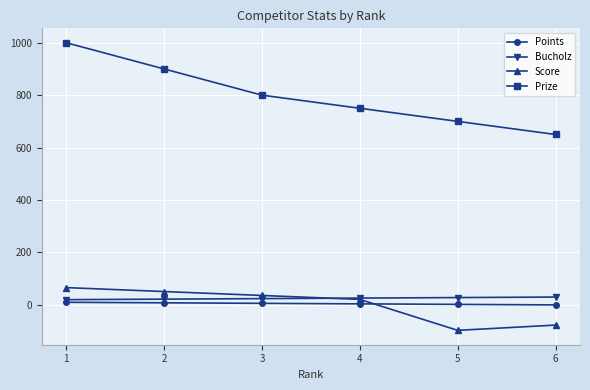

Which series changed the most between 2 and 4?

Prize